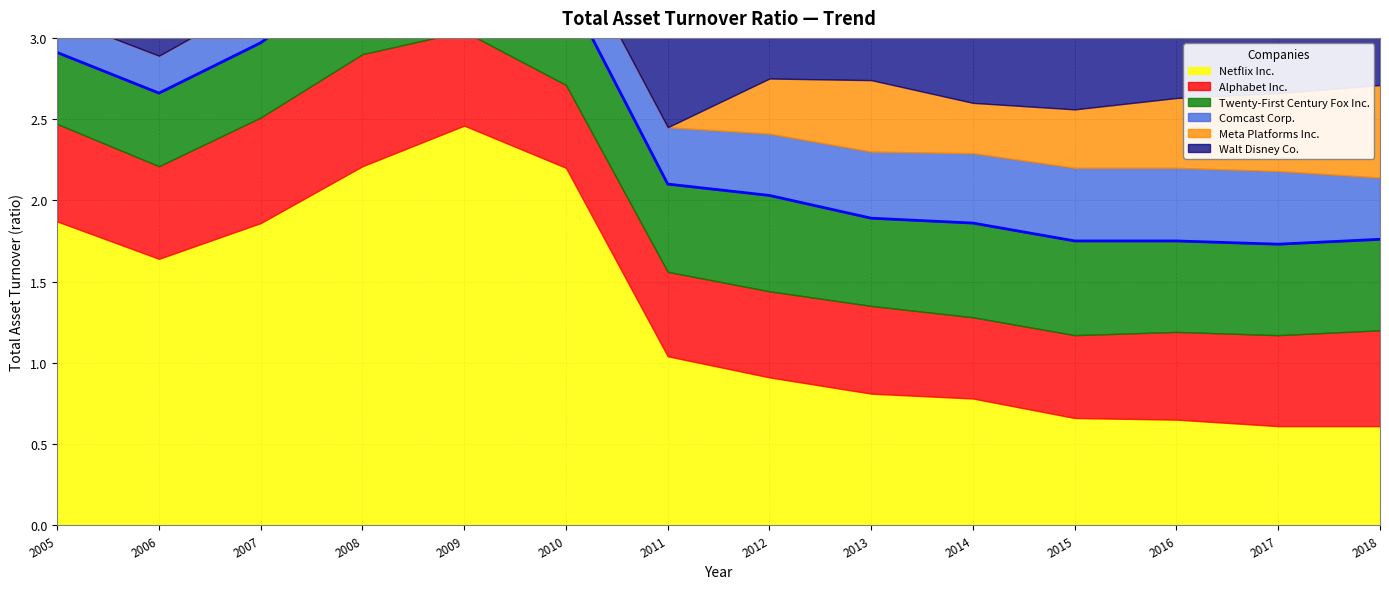

What is the sum of the Comcast Corp. values at 2015 and 2005?

0.7